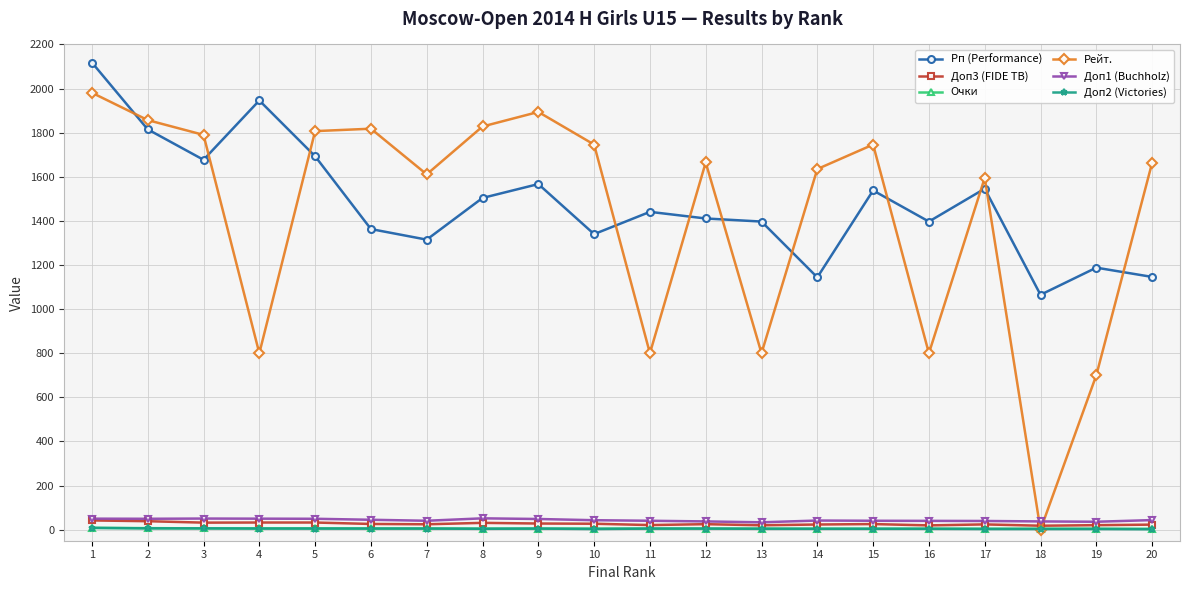

At how many categories does at least one series exceed 1007?

20